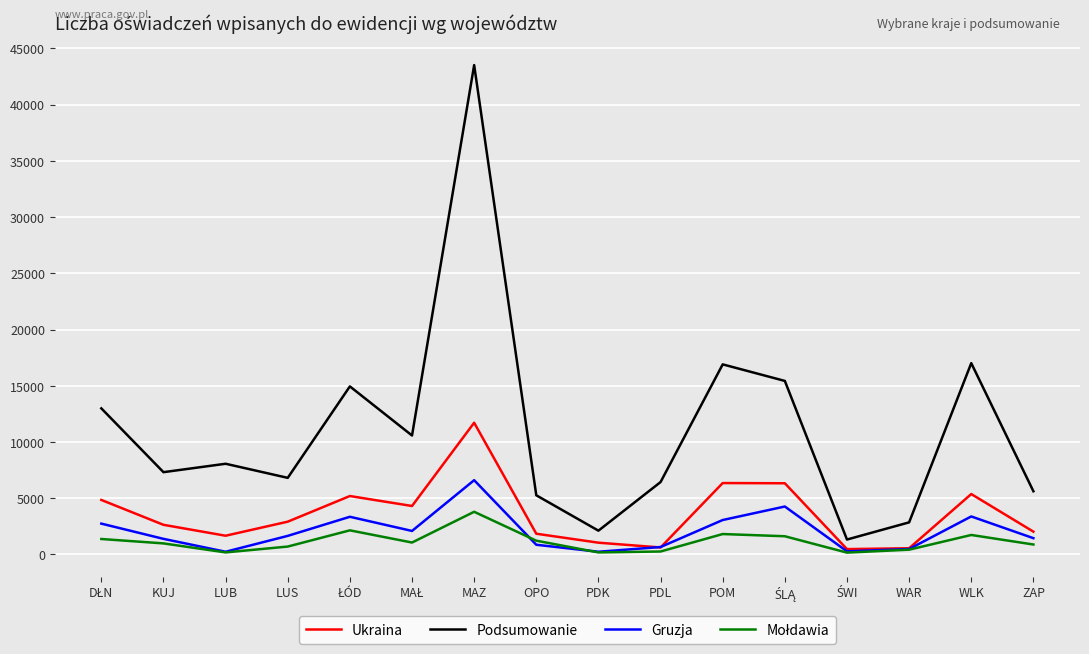

What position from the left is WAR?

14